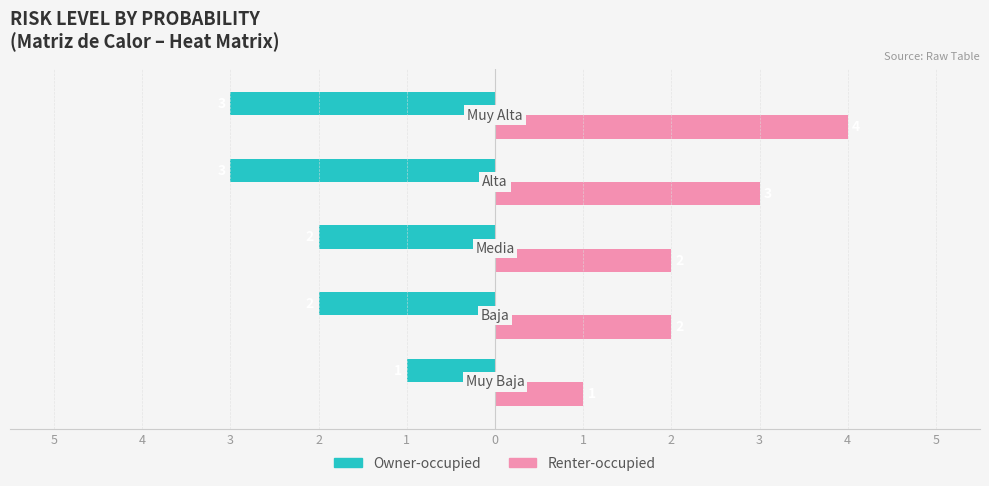

Reading right to left, extract all data points from this chart.

Owner-occupied: 1=-3	2=-3	3=-2	4=-2	5=-1
Renter-occupied: 1=4	2=3	3=2	4=2	5=1